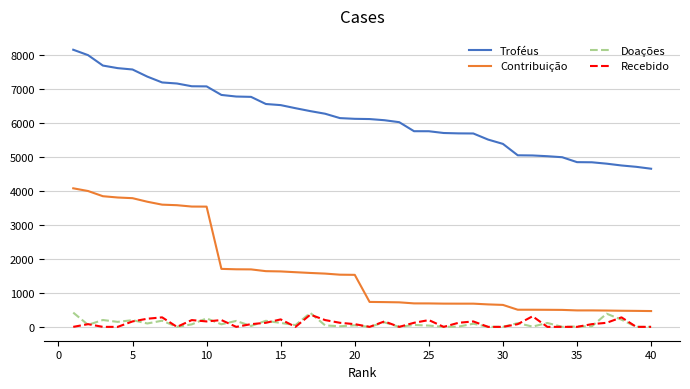

Does the chart display data point markers on the line(s)?

No